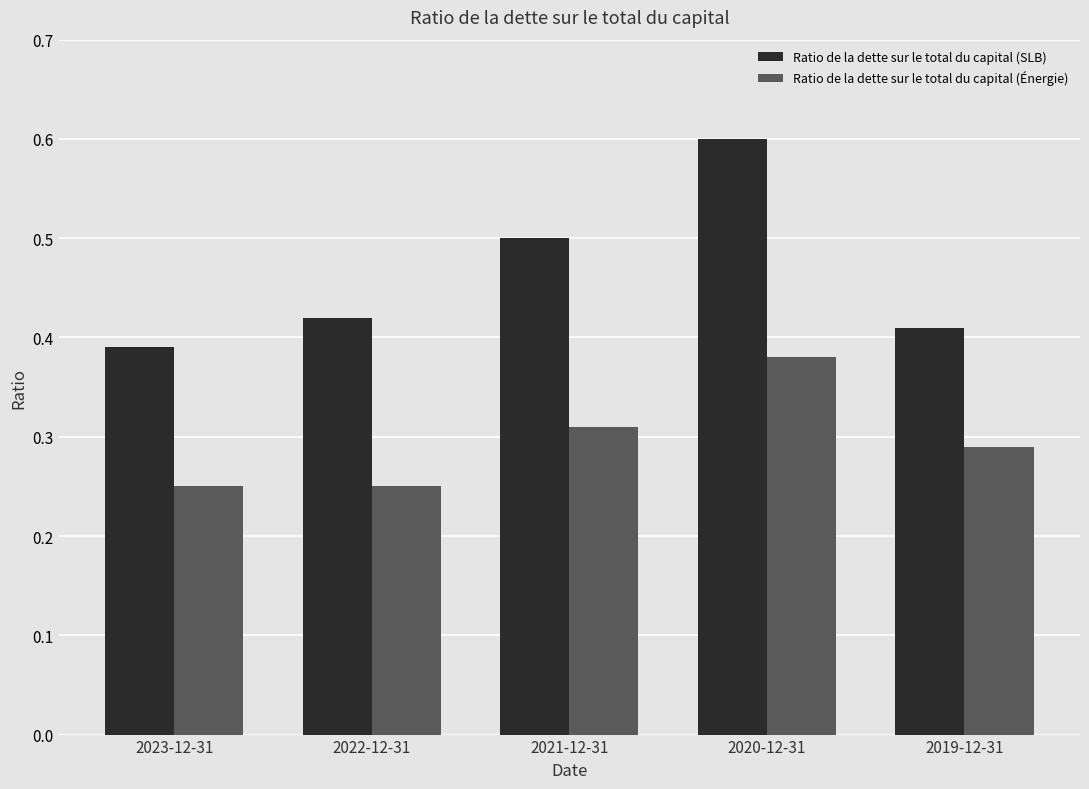

Are the bars horizontal?

No